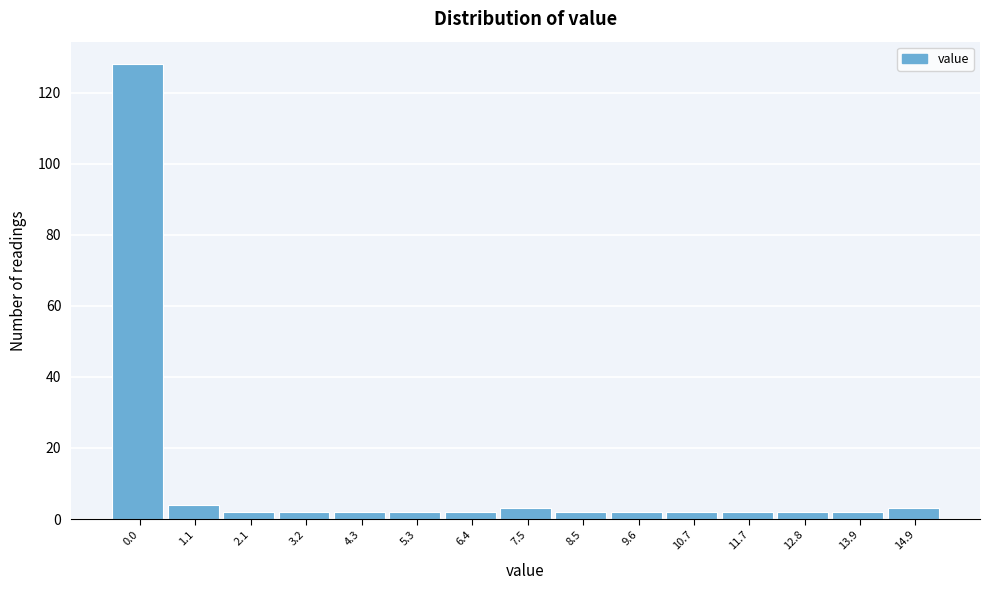

Reading right to left, what are all the values shown in this chart?

3	2	2	2	2	2	2	3	2	2	2	2	2	4	128